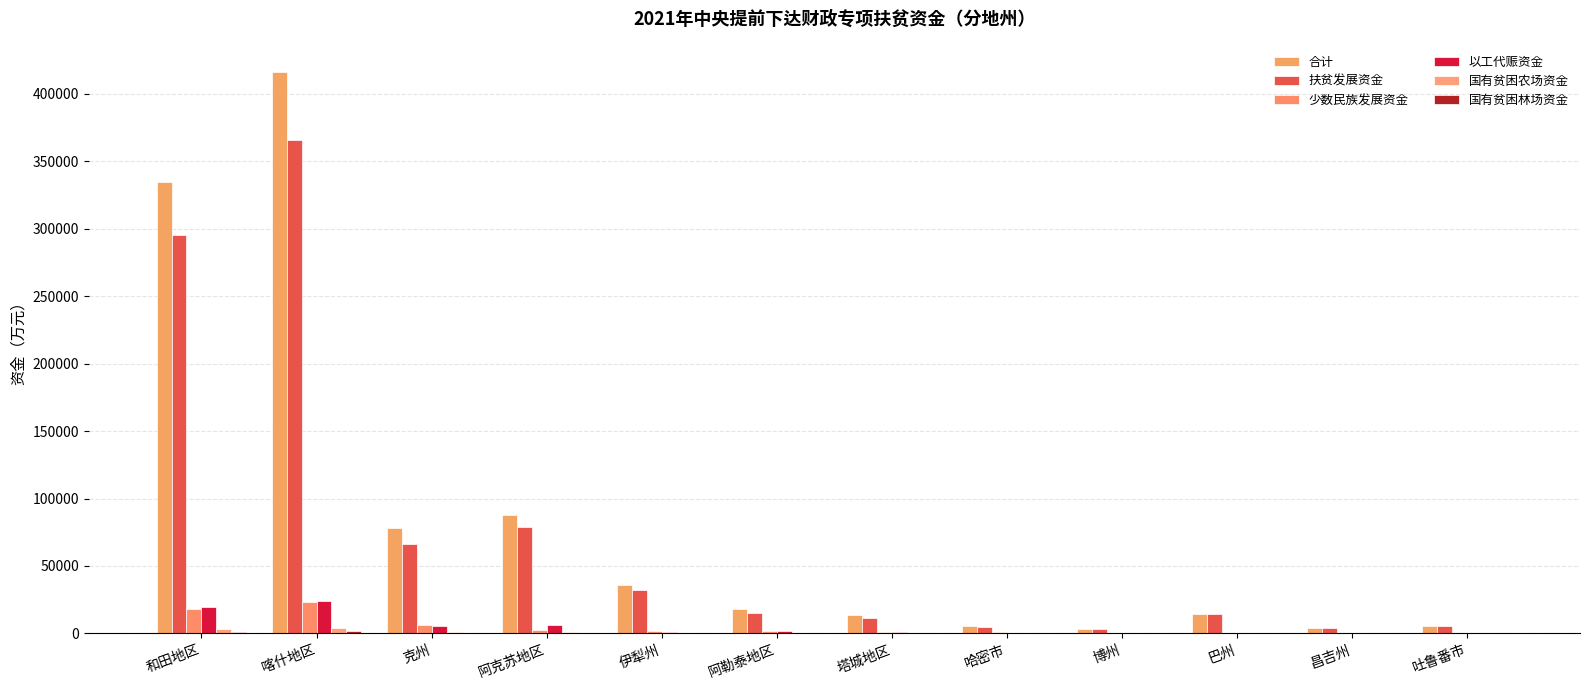

Which series has the largest total across all categories?

合计